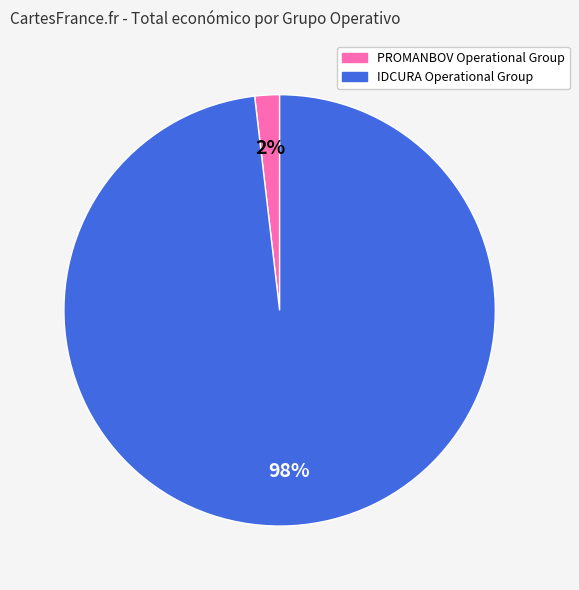

Do IDCURA Operational Group and PROMANBOV Operational Group together represent more than half of the pie?

Yes